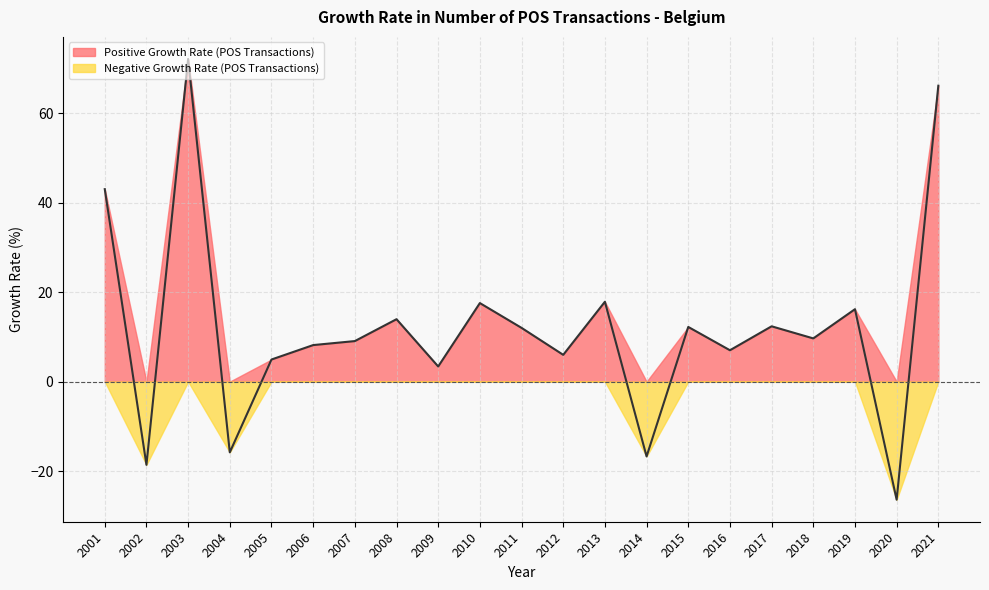

How many points are higher than both their immediate neighbors (excluding endpoints)?

7